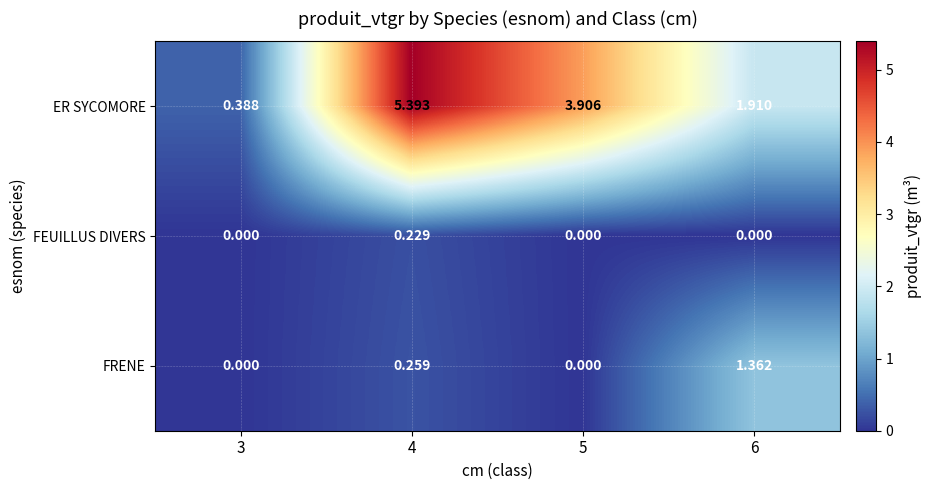

Which series has the largest total across all categories?

ER SYCOMORE